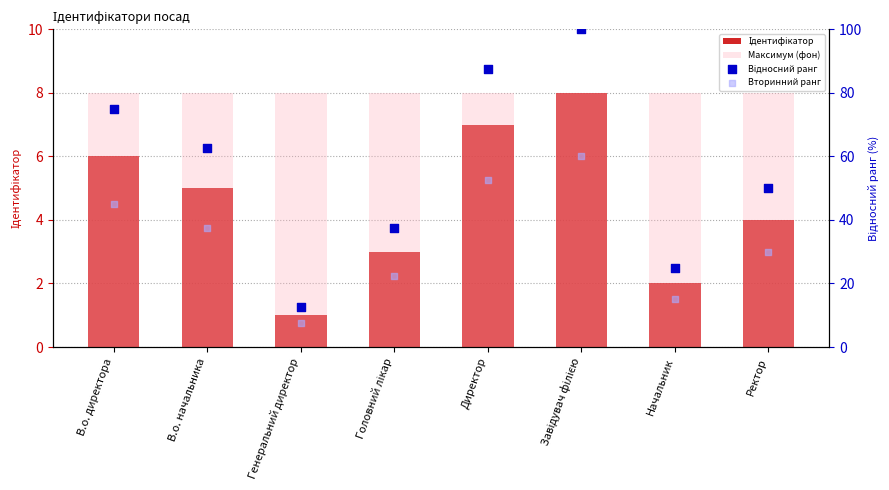

Which series reaches the minimum Y coordinate?

Ідентифікатор